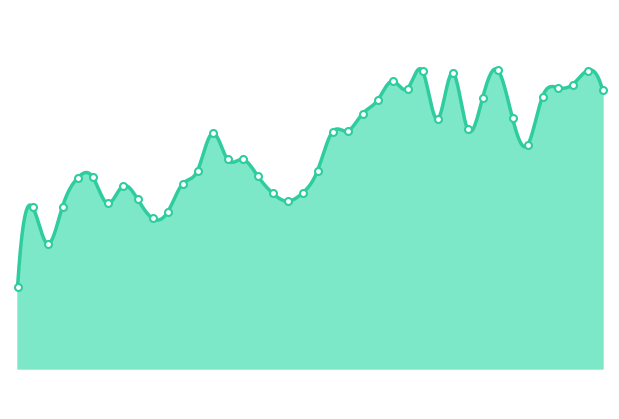

Which has a higher value, 20:24 or 20:38?

20:38